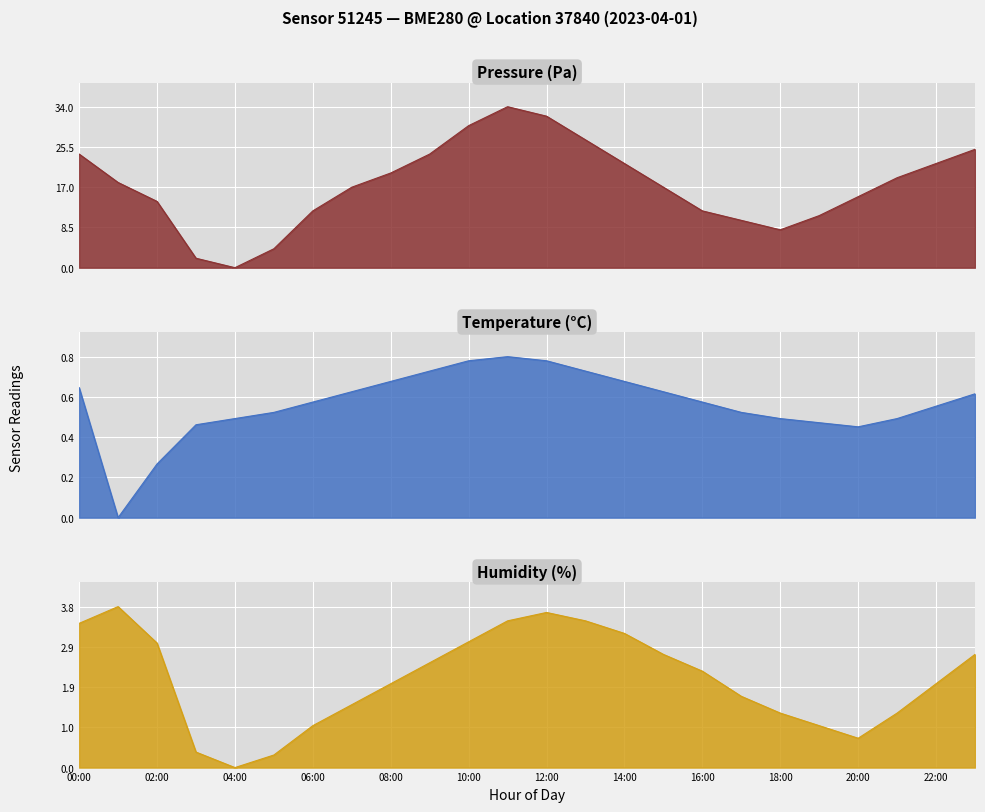

True or false: humidity and pressure intersect in this chart.

False